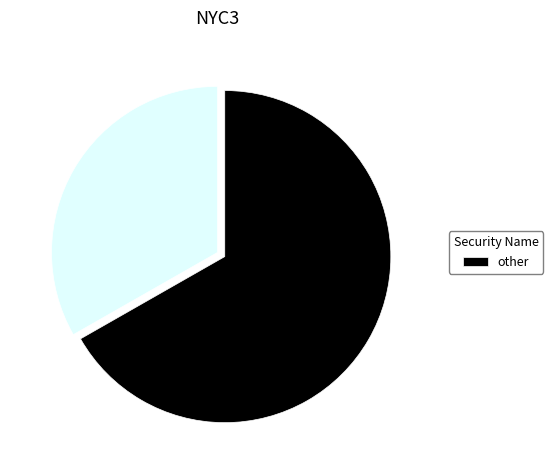

How many segments does this pie chart have?

2